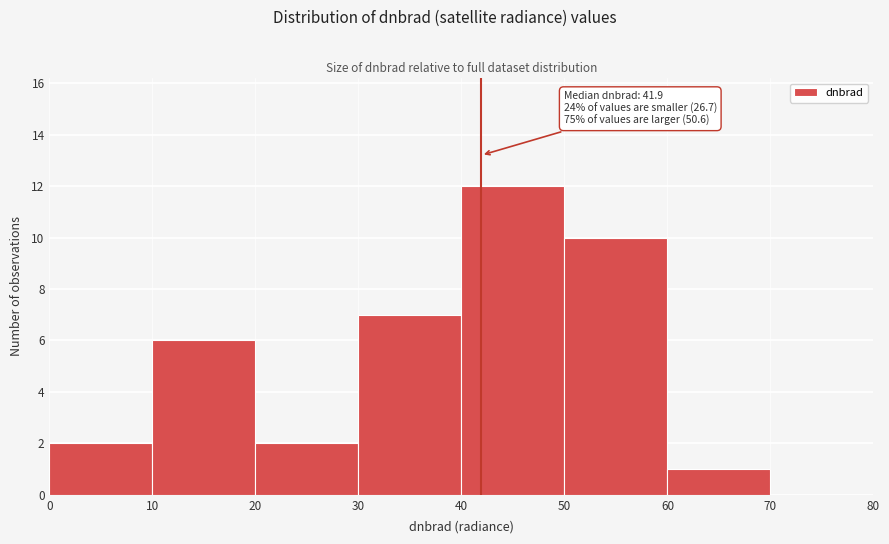

Which range on the x-axis has the tallest bar?

40 to 50